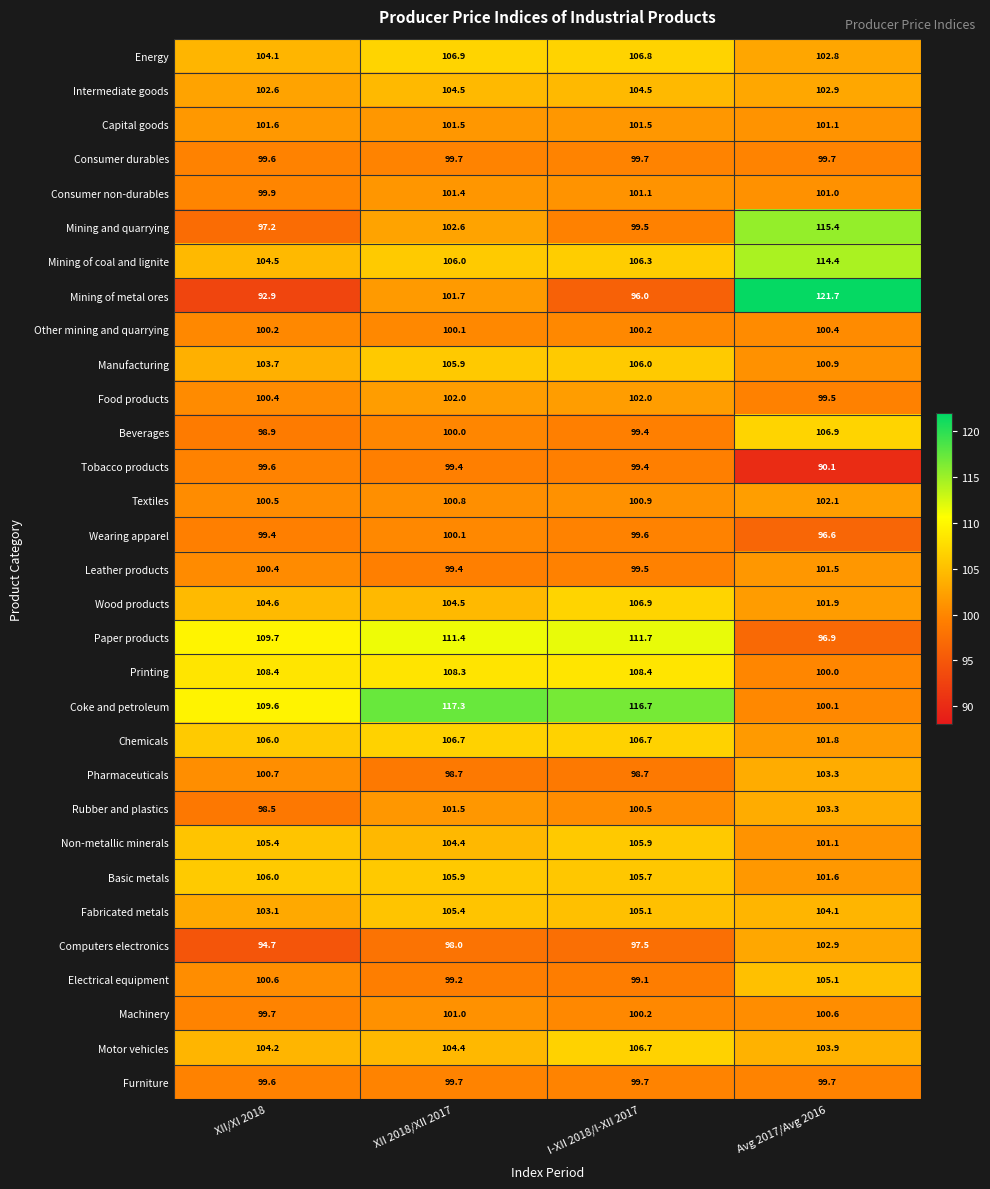

What is the spread (max minus min) of values at XII 2018/XII 2017?

19.3